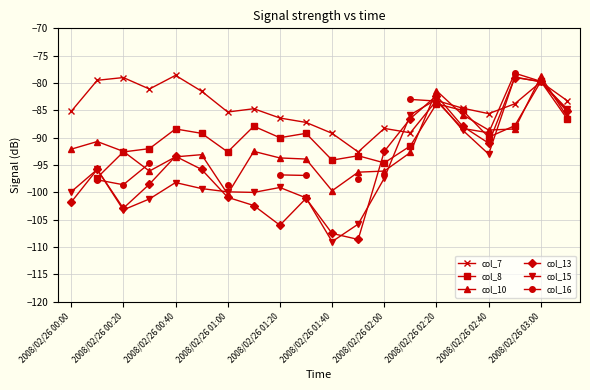

At which label does col_15 reach its minimum?

2008/02/26 01:40